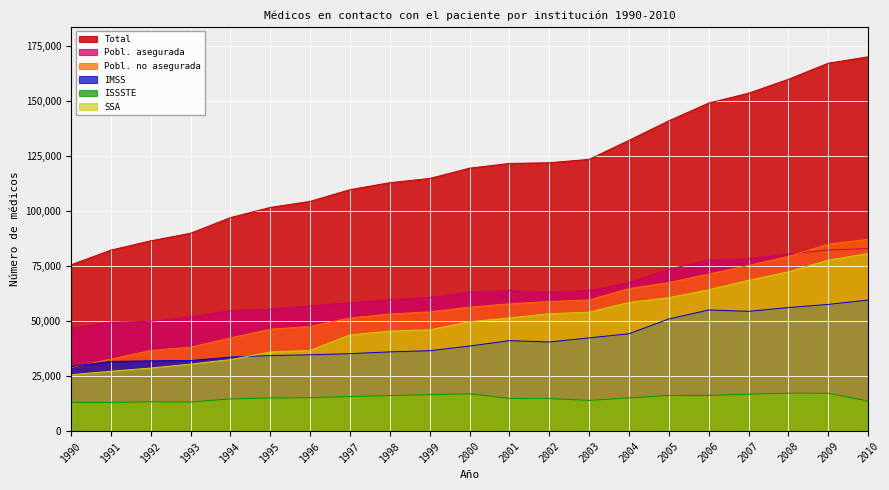

What is the spread (max minus min) of values at 2005?

124893